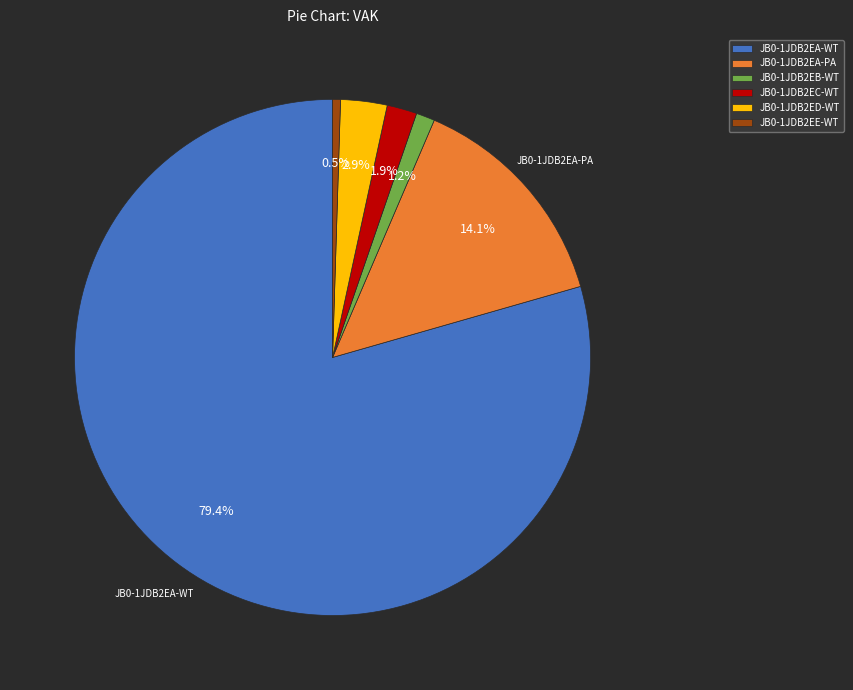

How many segments does this pie chart have?

6